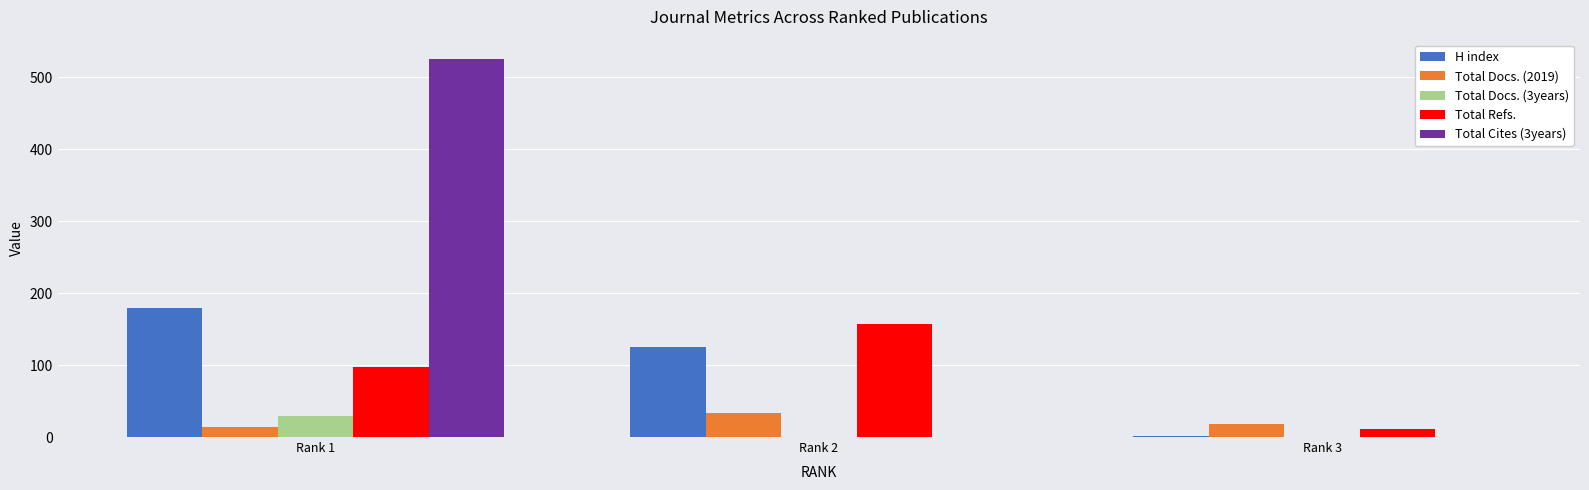

Which series changed the most between Rank 2 and Rank 3?

Total Refs.